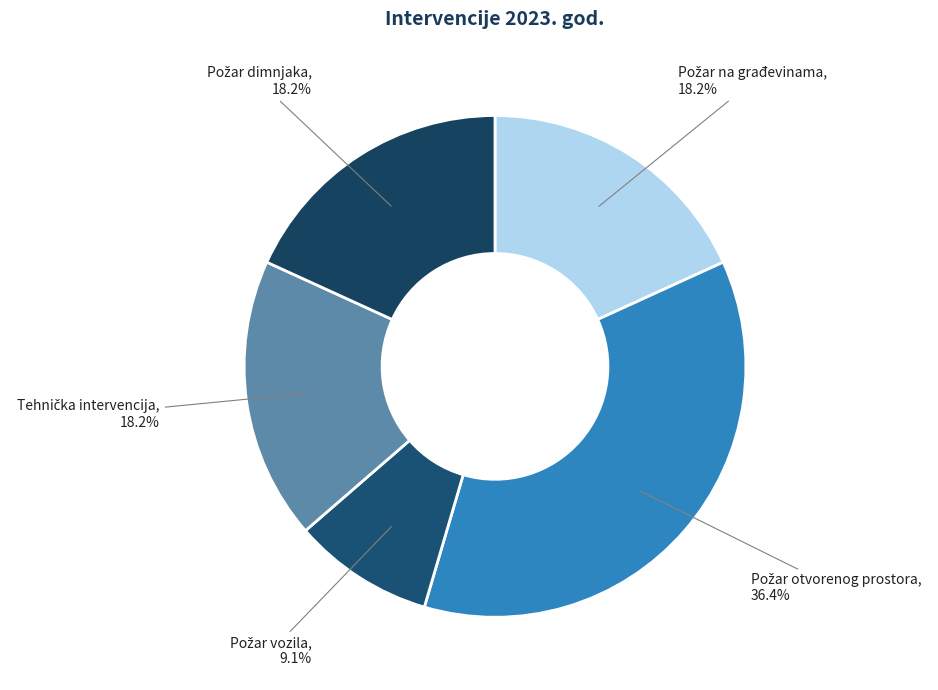

Is there a majority slice in this chart?

No